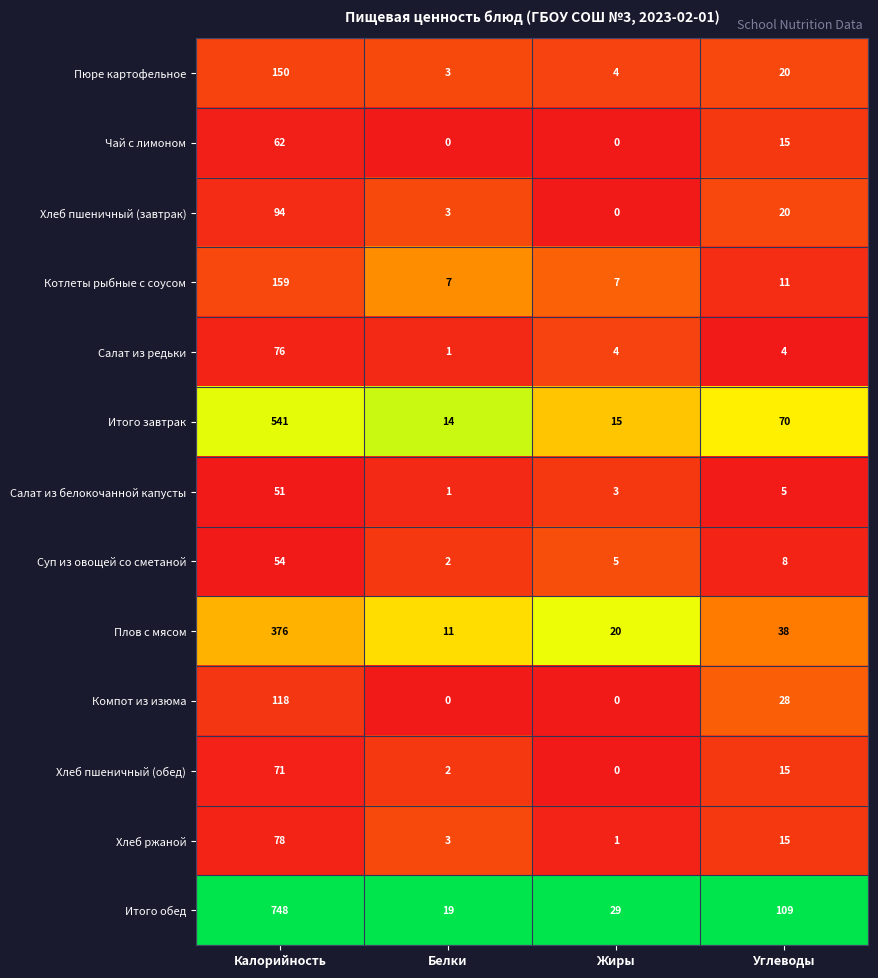

What is the spread (max minus min) of values at Углеводы?

105